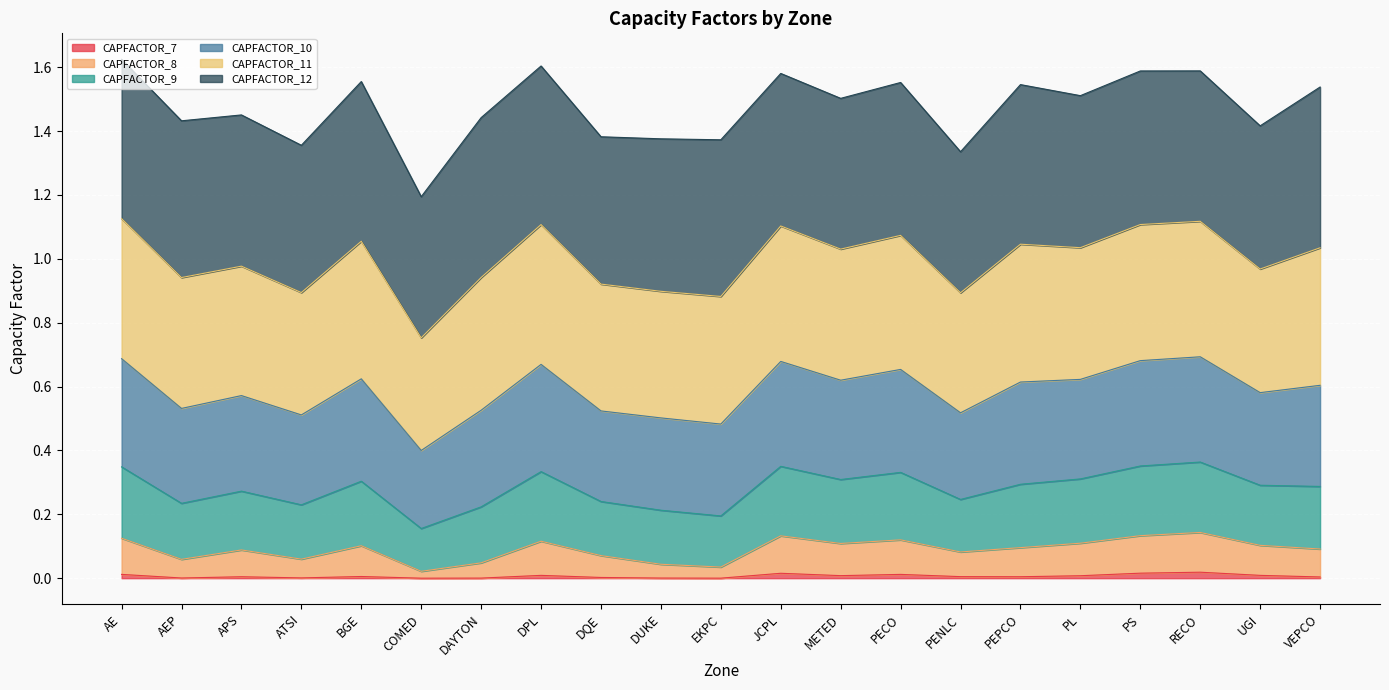

How many categories are shown in the chart?

21